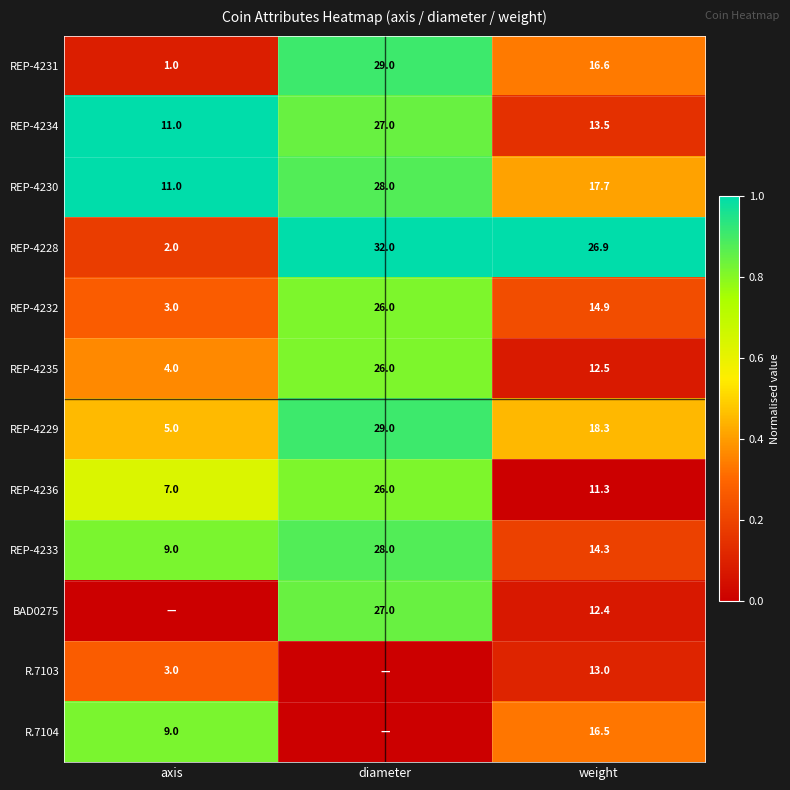

The REP-4232 series shows 0.1 at weight. True or false?

False